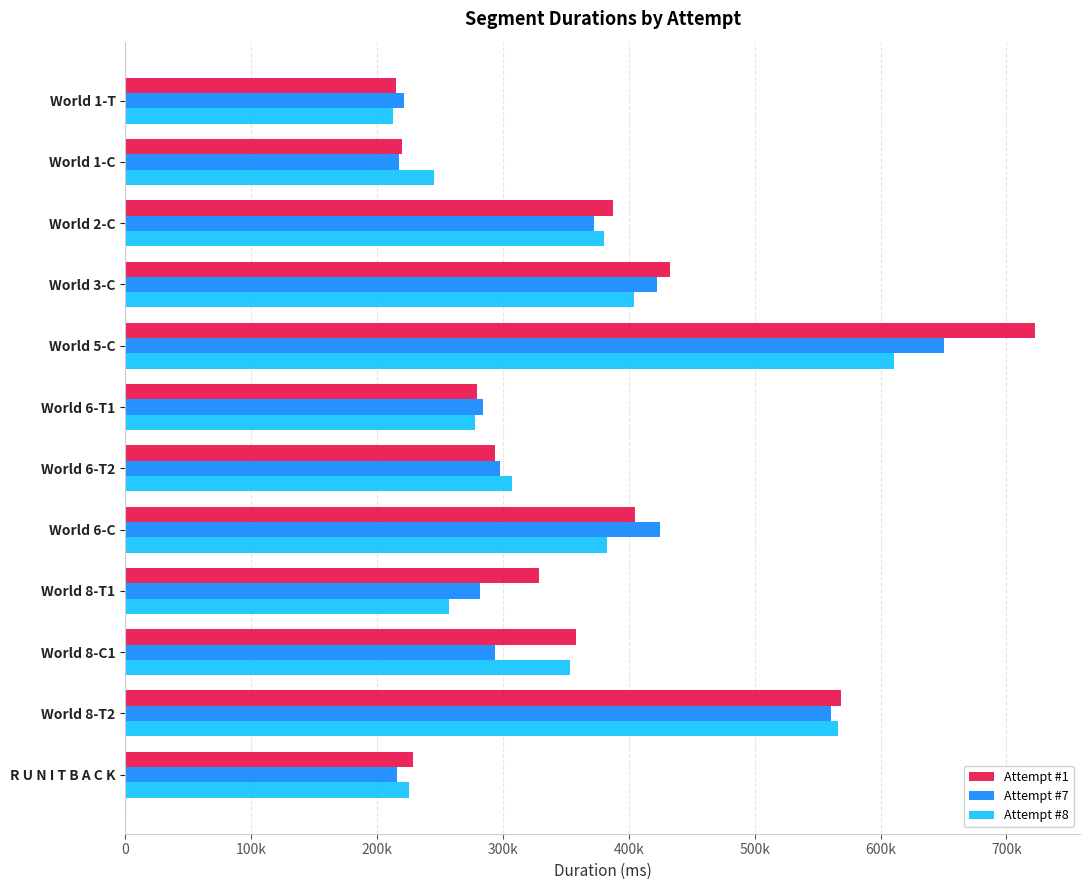

What are all the series names shown in the legend?

Attempt #1, Attempt #7, Attempt #8